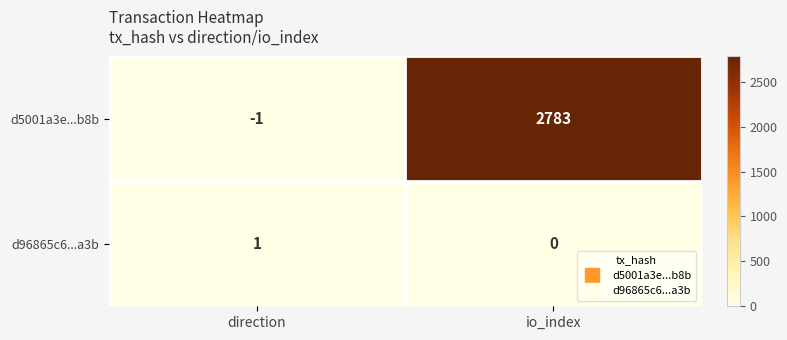

At which category does the chart reach its peak across all series?

io_index